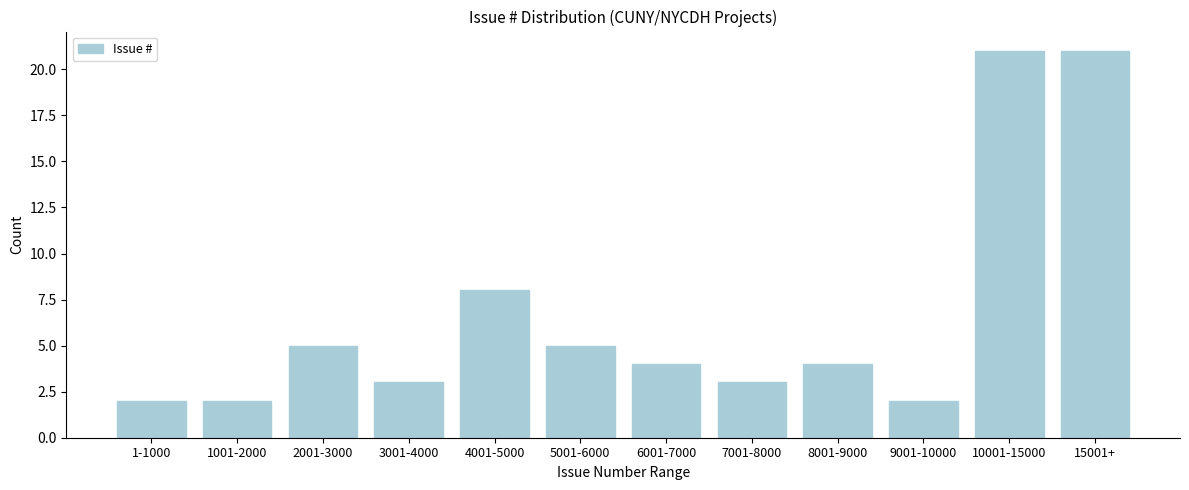

Reading left to right, transcribe all the data shown in this chart.

1-1000=2	1001-2000=2	2001-3000=5	3001-4000=3	4001-5000=8	5001-6000=5	6001-7000=4	7001-8000=3	8001-9000=4	9001-10000=2	10001-15000=21	15001+=21